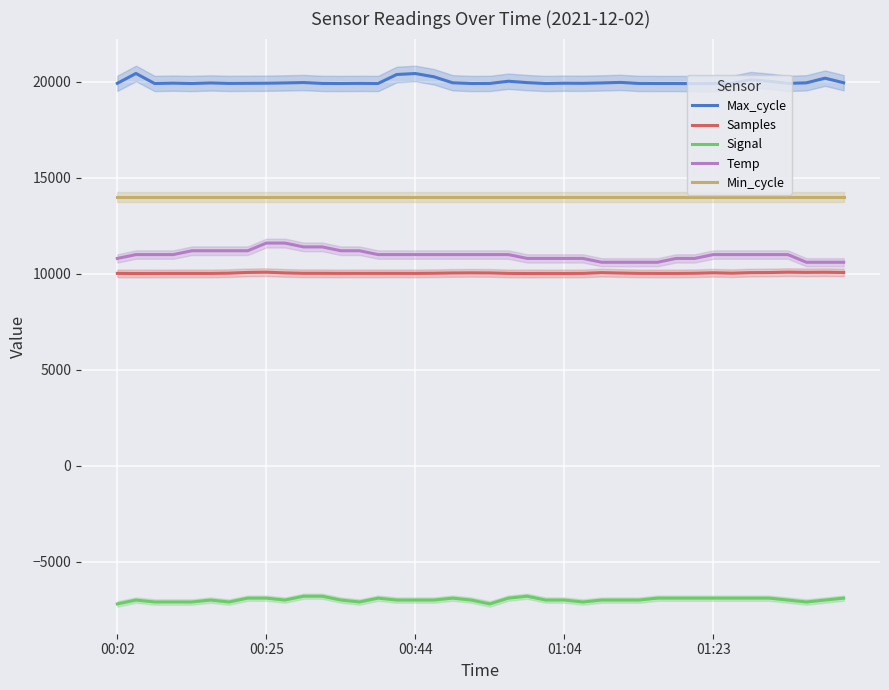

Reading right to left, what are all the values shown in this chart?

Max_cycle: 19952.0	20191.0	19949.0	19921.0	20032.0	20114.0	19921.0	19913.0	19909.0	19914.0	19914.0	19917.0	19971.0	19943.0	19924.0	19929.0	19913.0	19960.0	20032.0	19917.0	19913.0	19952.0	20263.0	20433.0	20382.0	19914.0	19920.0	19913.0	19918.0	19963.0	19944.0	19928.0	19924.0	19918.0	19943.0	19913.0	19932.0	19914.0	20436.0	19924.0
Samples: 10067.1	10080.4	10073.1	10084.9	10063.3	10058.6	10030.6	10052.2	10027.5	10019.4	10020.0	10022.0	10038.5	10060.0	10021.0	10017.2	10017.9	10016.0	10019.7	10044.3	10048.4	10042.7	10027.4	10021.1	10022.0	10021.6	10021.2	10020.4	10024.2	10023.9	10045.4	10083.1	10070.0	10032.4	10019.3	10020.0	10019.5	10017.6	10015.4	10020.4
Signal: -6900.0	-7000.0	-7100.0	-7000.0	-6900.0	-6900.0	-6900.0	-6900.0	-6900.0	-6900.0	-6900.0	-7000.0	-7000.0	-7000.0	-7100.0	-7000.0	-7000.0	-6800.0	-6900.0	-7200.0	-7000.0	-6900.0	-7000.0	-7000.0	-7000.0	-6900.0	-7100.0	-7000.0	-6800.0	-6800.0	-7000.0	-6900.0	-6900.0	-7100.0	-7000.0	-7100.0	-7100.0	-7100.0	-7000.0	-7200.0
Temp: 10600.0	10600.0	10600.0	11000.0	11000.0	11000.0	11000.0	11000.0	10800.0	10800.0	10600.0	10600.0	10600.0	10600.0	10800.0	10800.0	10800.0	10800.0	11000.0	11000.0	11000.0	11000.0	11000.0	11000.0	11000.0	11000.0	11200.0	11200.0	11400.0	11400.0	11600.0	11600.0	11200.0	11200.0	11200.0	11200.0	11000.0	11000.0	11000.0	10800.0
Min_cycle: 14000.0	14000.0	14000.0	14000.0	14000.0	14000.0	14000.0	14000.0	14000.0	14000.0	14000.0	14000.0	14000.0	14000.0	14000.0	14000.0	14000.0	14000.0	14000.0	14000.0	14000.0	14000.0	14000.0	14000.0	14000.0	14000.0	14000.0	14000.0	14000.0	14000.0	14000.0	14000.0	14000.0	14000.0	14000.0	14000.0	14000.0	14000.0	14000.0	14000.0